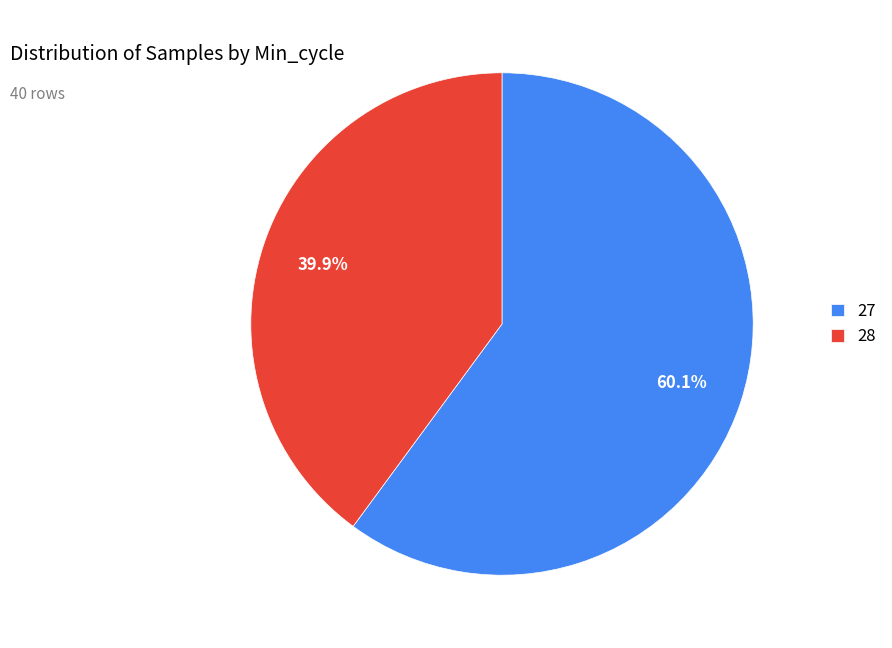

What is the smallest slice in the pie chart?

28